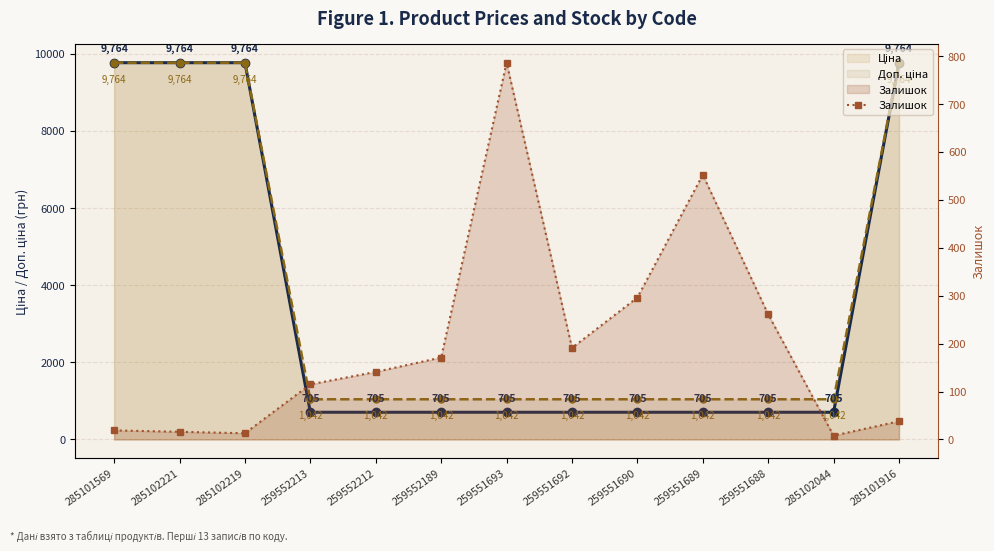

True or false: Залишок has a value of 33.2 at 285101569.

False